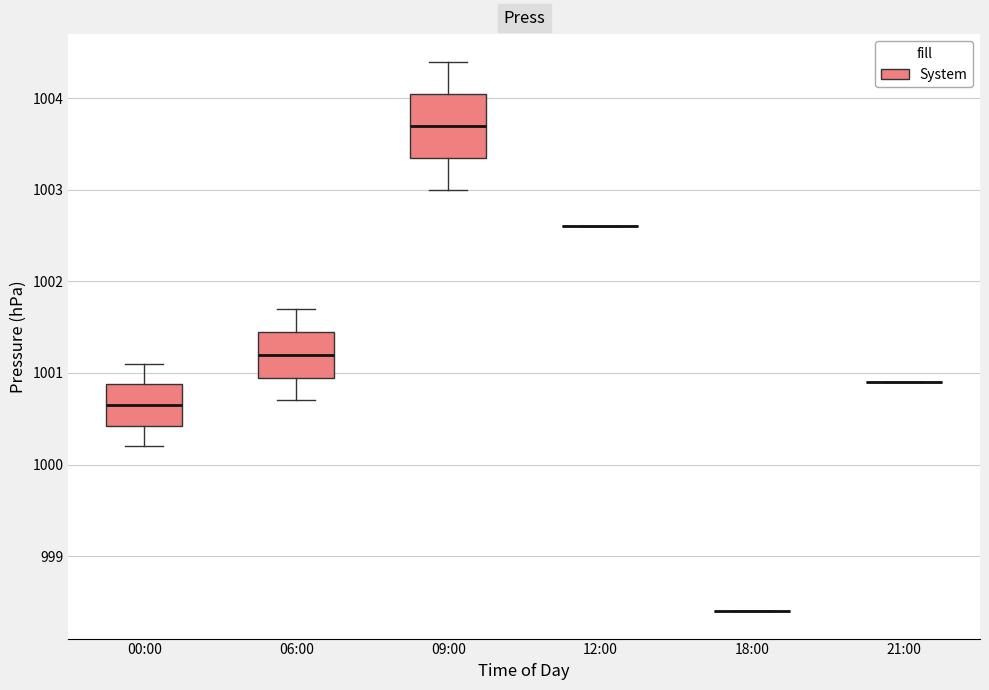

Reading left to right, transcribe this box plot: for each box, give where its median line is, the range the box spans, and where its two whiskers end, as read against the y-axis. The values are not printed on the chart, so give them approximately, as read against the axis.

00:00: median 1000.7, box 1000.4 to 1000.9, whiskers 1000.2 to 1001.1
06:00: median 1001.2, box 1001.0 to 1001.5, whiskers 1000.7 to 1001.7
09:00: median 1003.7, box 1003.4 to 1004.1, whiskers 1003.0 to 1004.4
12:00: box collapsed to a line at 1002.6, whiskers 1002.6 to 1002.6
18:00: box collapsed to a line at 998.4, whiskers 998.4 to 998.4
21:00: box collapsed to a line at 1000.9, whiskers 1000.9 to 1000.9